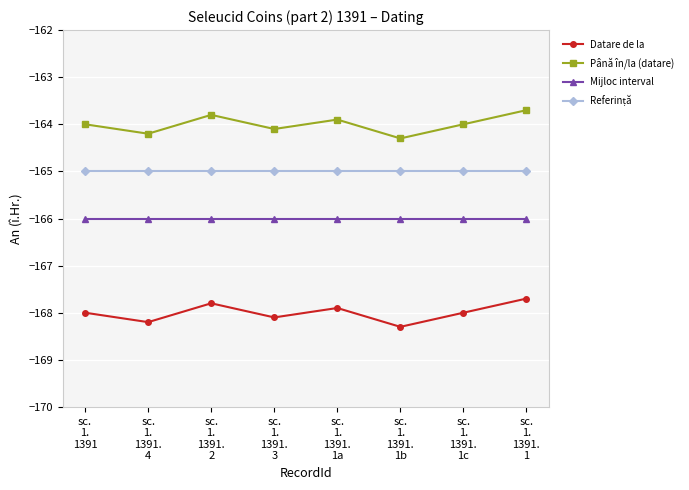

True or false: Datare de la has a value of -167.7 at sc.
1.
1391.
1.

True